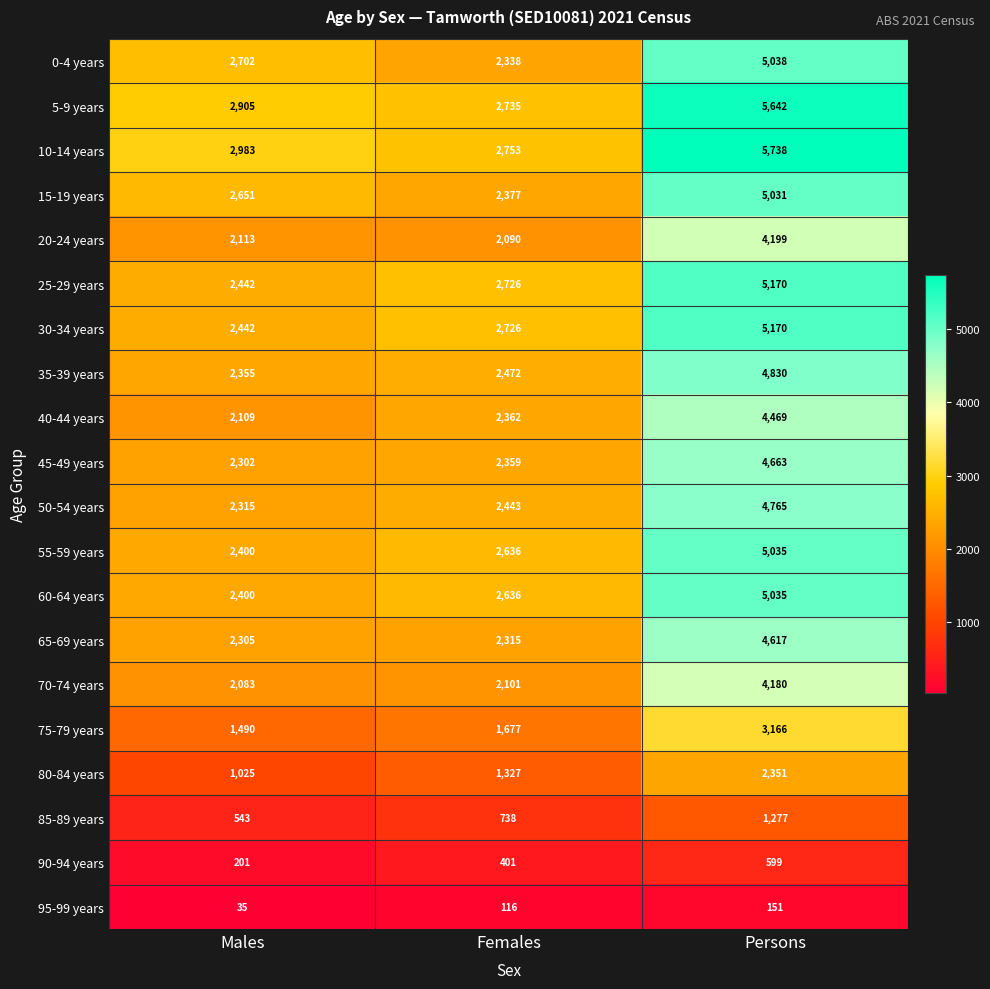

Which series has the widest spread of values?

10-14 years